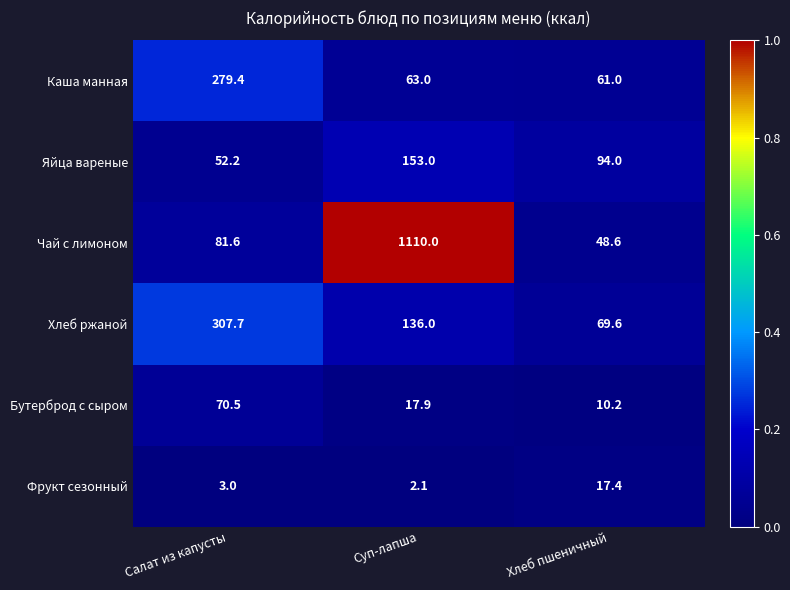

Is the value of Фрукт сезонный at Салат из капусты greater than the value of Яйца вареные at Хлеб пшеничный?

No